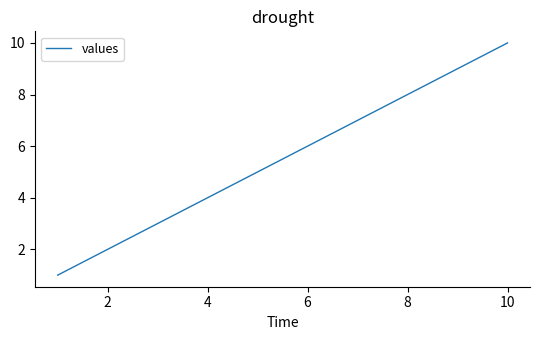

What is the difference between the maximum and minimum values?

9